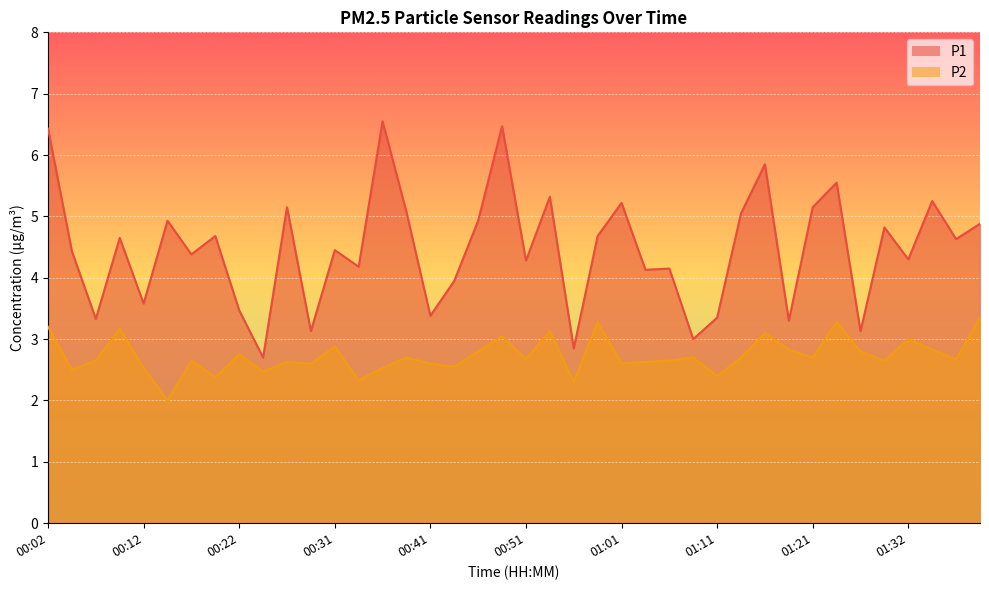

How many lines are shown in the chart?

2